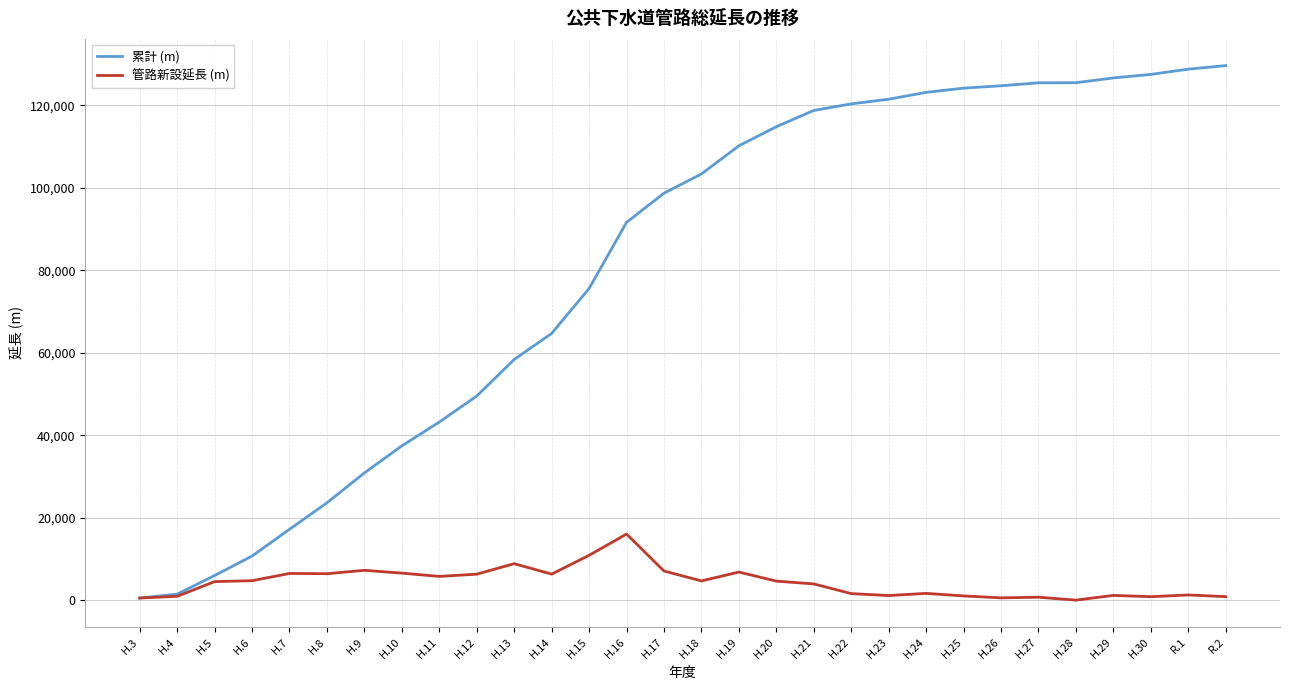

Which series has the widest spread of values?

累計 (m)